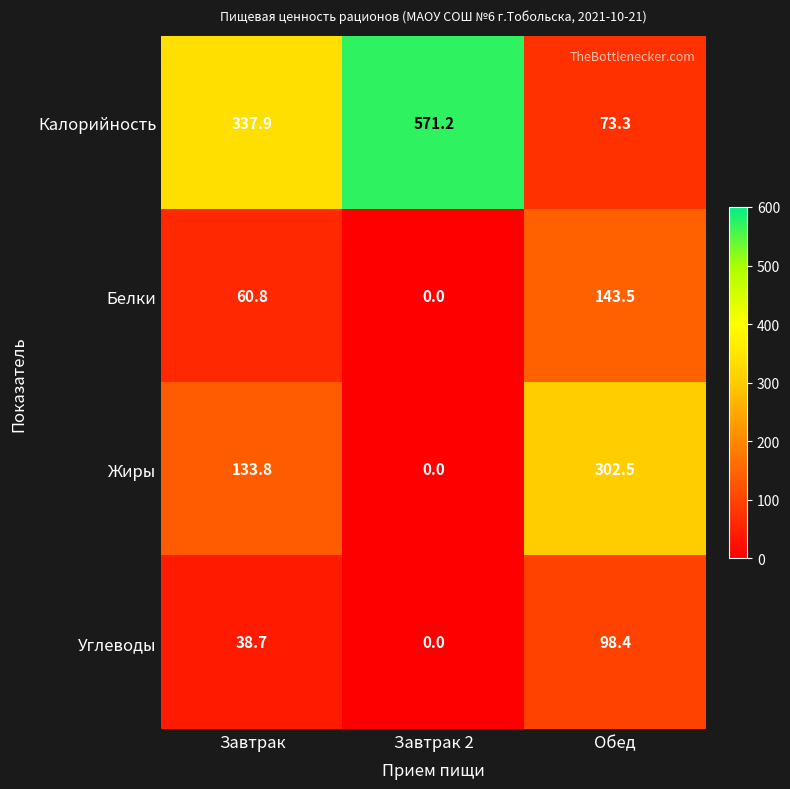

What is the difference between the maximum and second lowest values in the Жиры series?

168.7